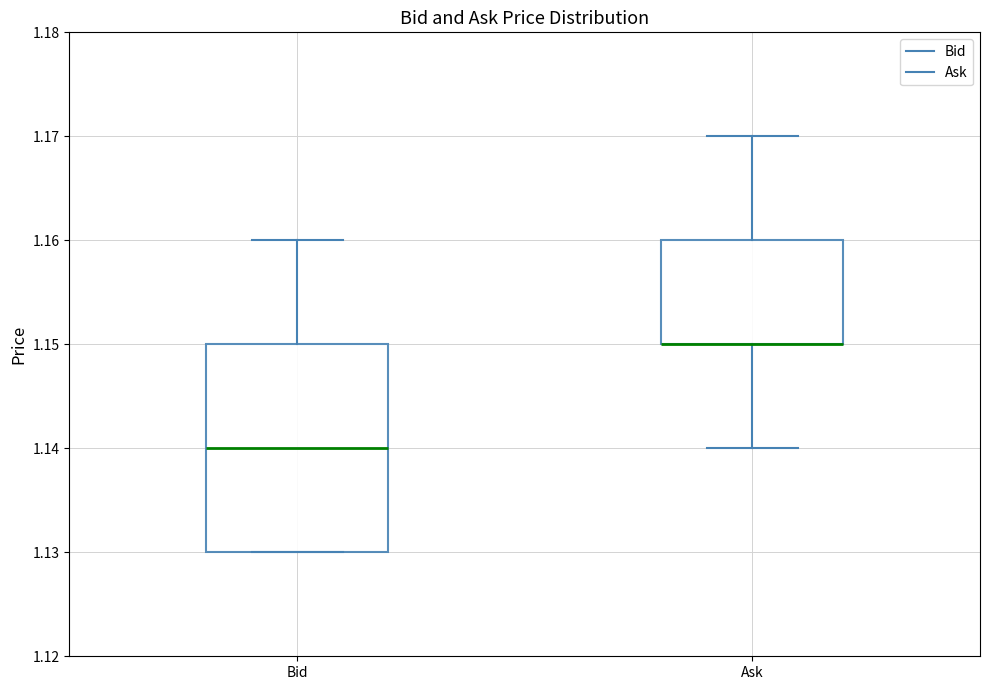

Where is the upper edge of the box for Ask on the y-axis? The values are not printed on the chart, so give them approximately, as read against the axis.

1.16